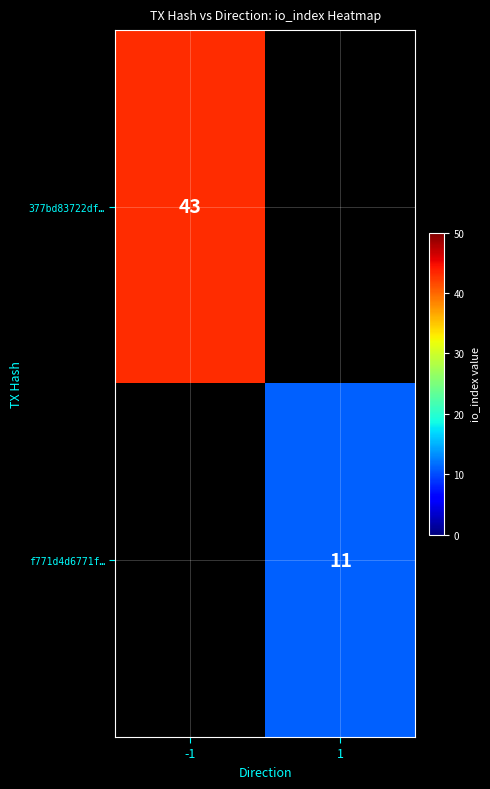

At how many categories does at least one series exceed 20?

1